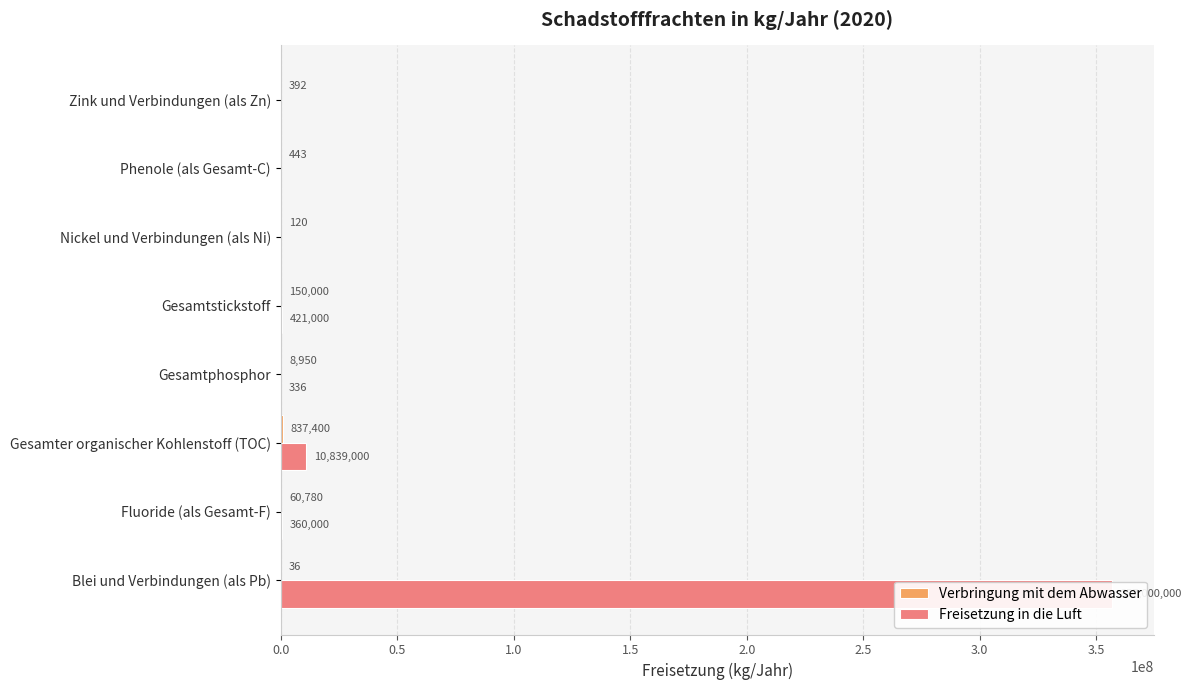

What is the difference between the Verbringung mit dem Abwasser values at Zink und Verbindungen (als Zn) and Phenole (als Gesamt-C)?

51